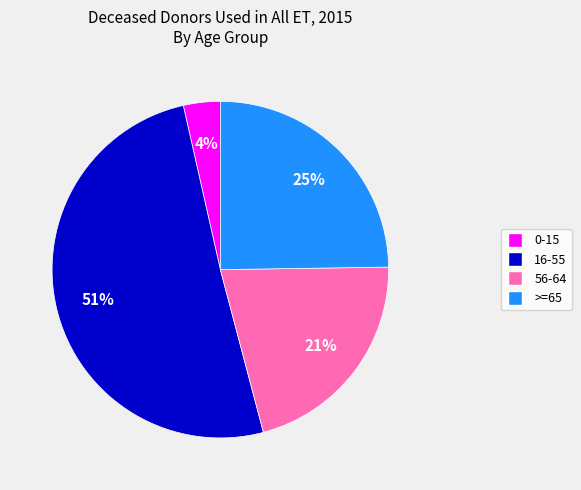

How many segments does this pie chart have?

4